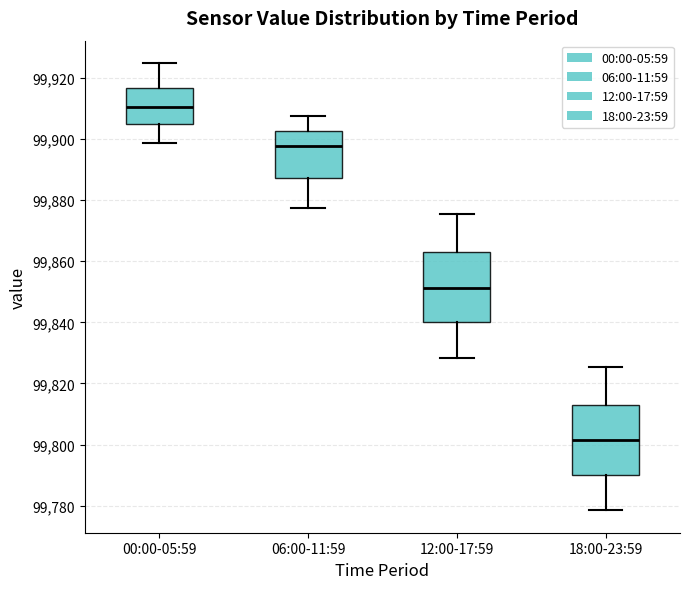

Which box's median line is the lowest?

18:00-23:59